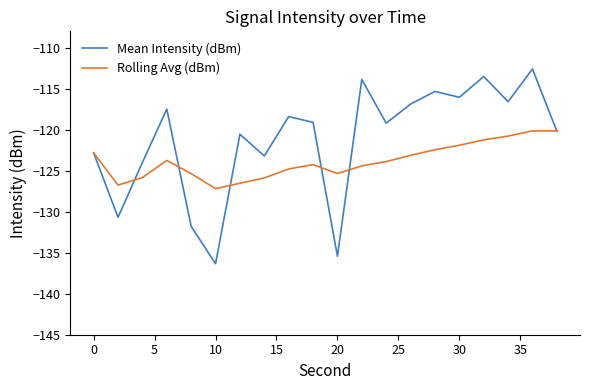

What is the difference between the maximum and minimum values in the Rolling Avg (dBm) series?

7.0